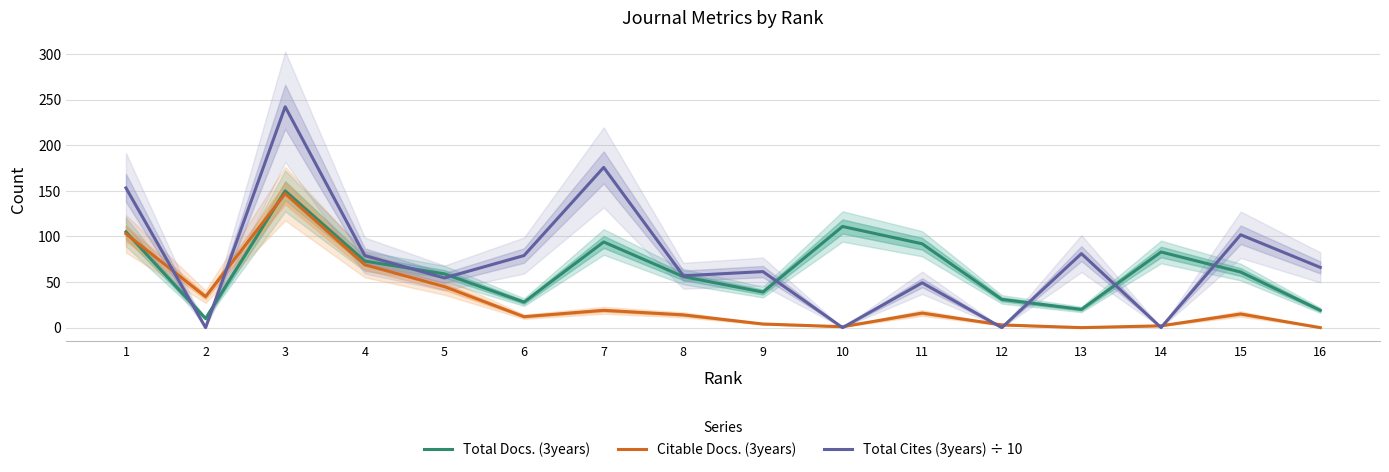

Where is Total Cites (3years) ÷ 10 nearest to the value 121?

15